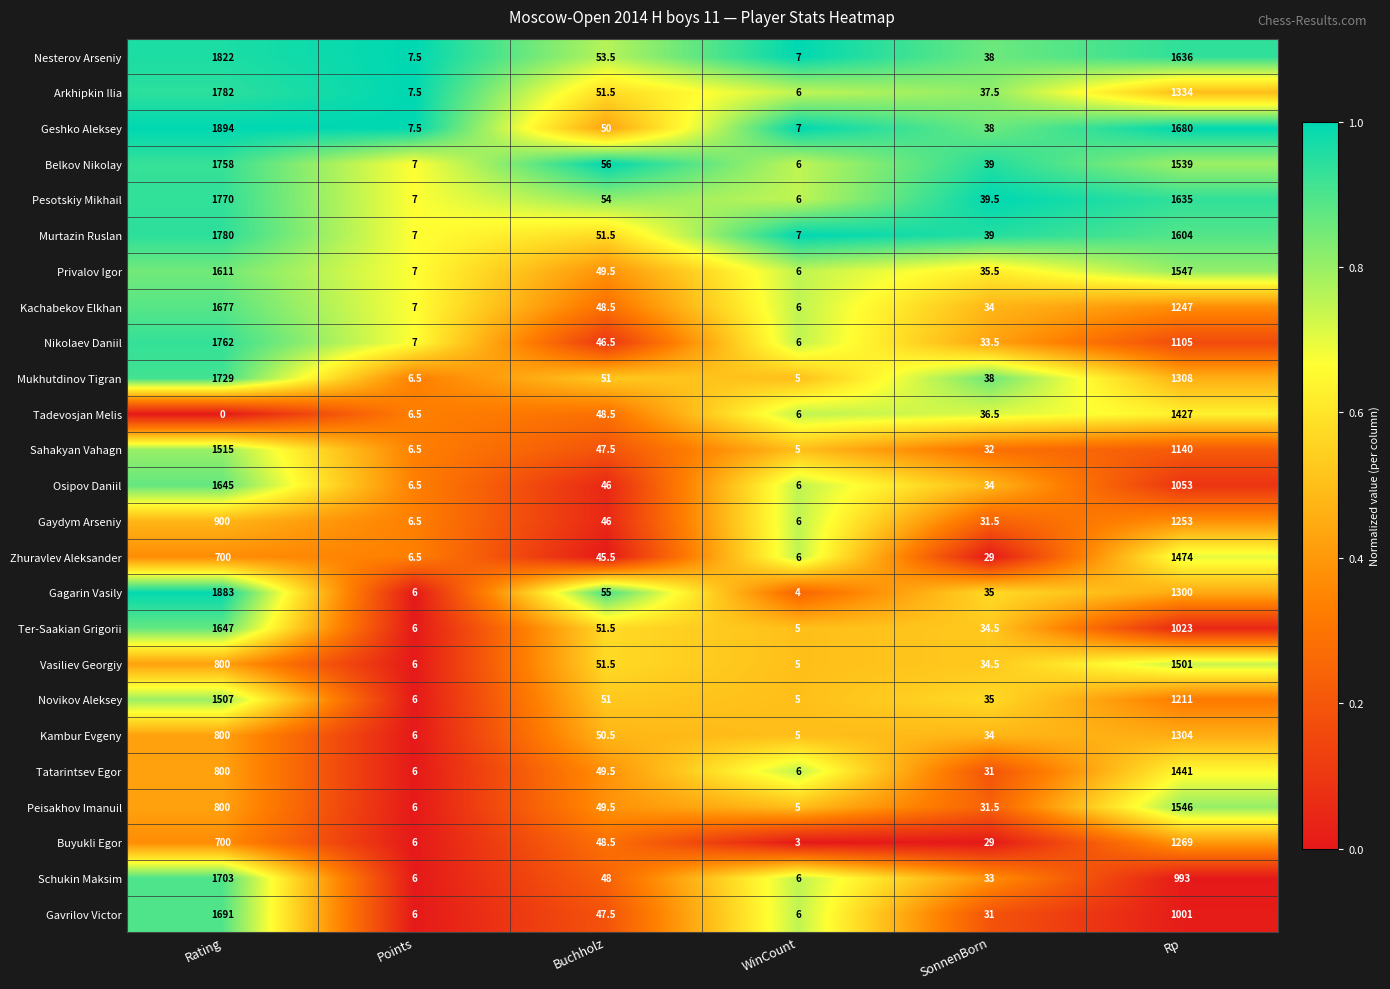

How many categories are shown in the chart?

6